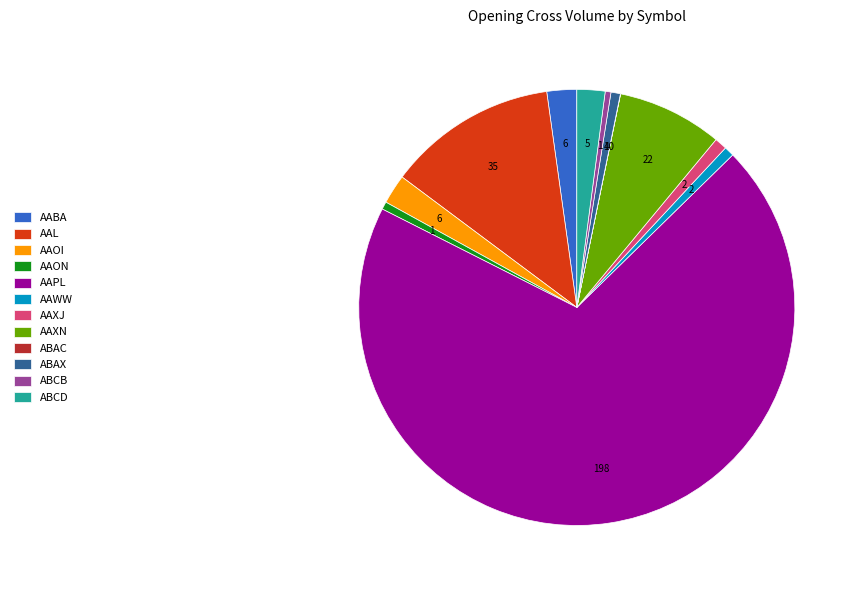

Is it true that AAOI is 2% of the pie?

True